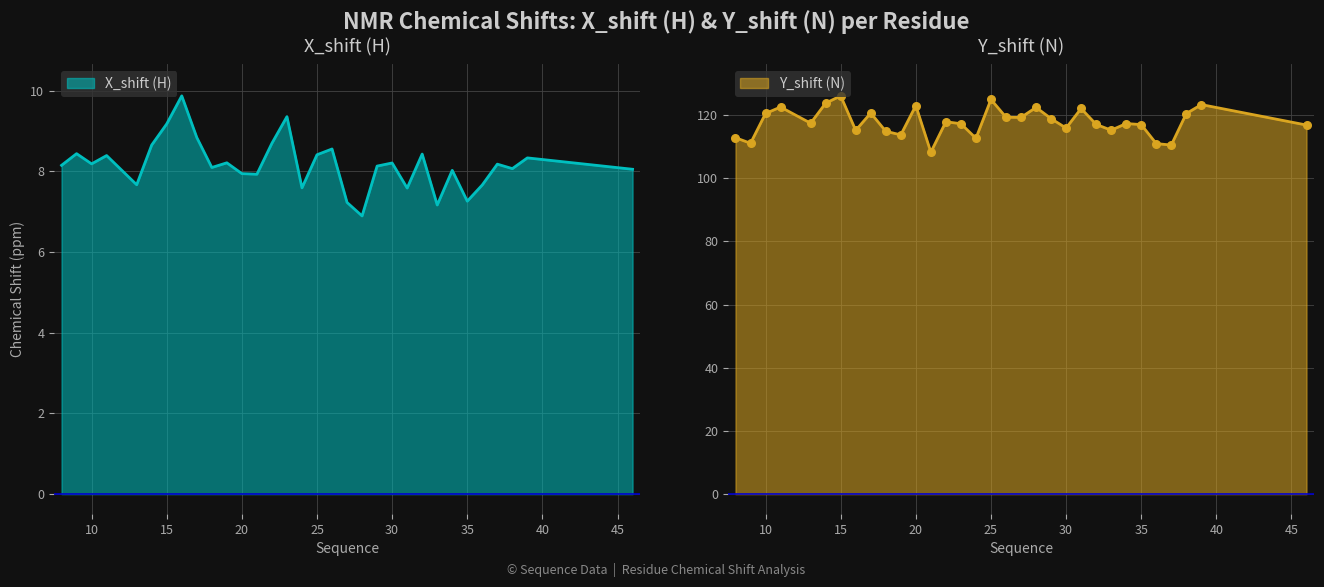

Is the value of X_shift at 27 greater than the value of Y_shift at 17?

No